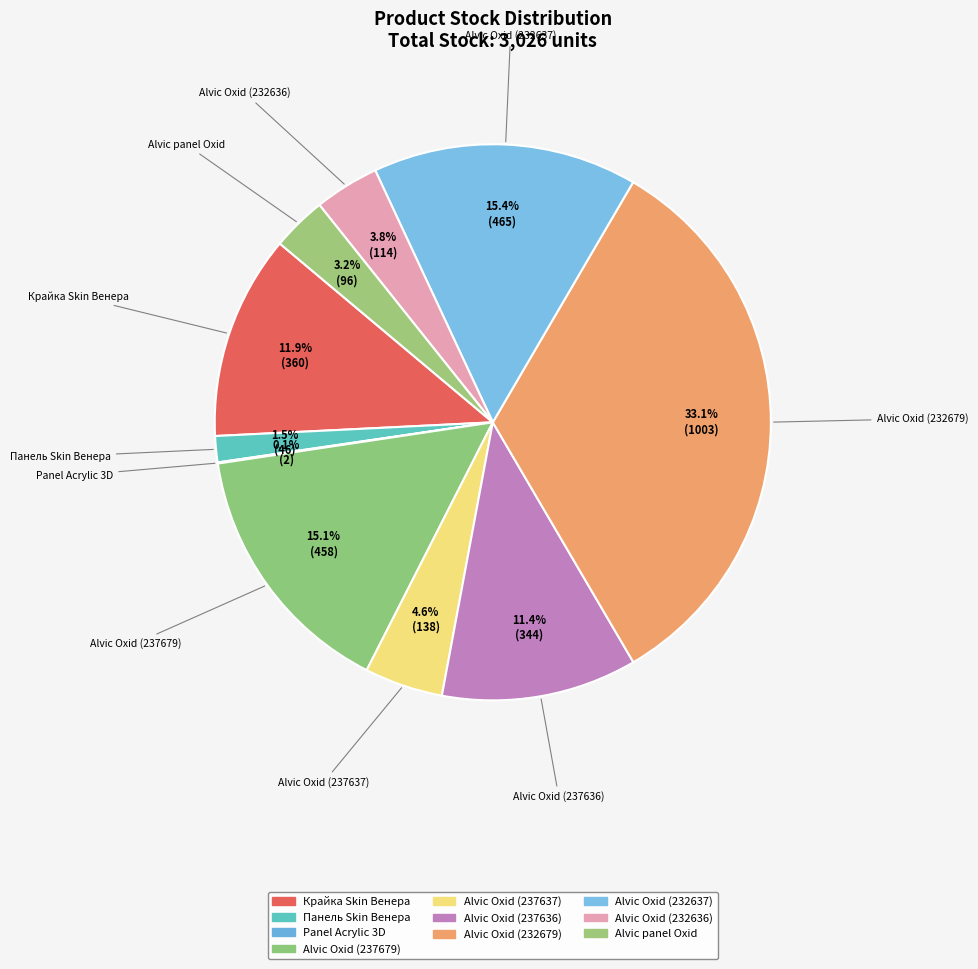

Which has a higher value, Alvic Oxid (232636) or Крайка Skin Венера?

Крайка Skin Венера